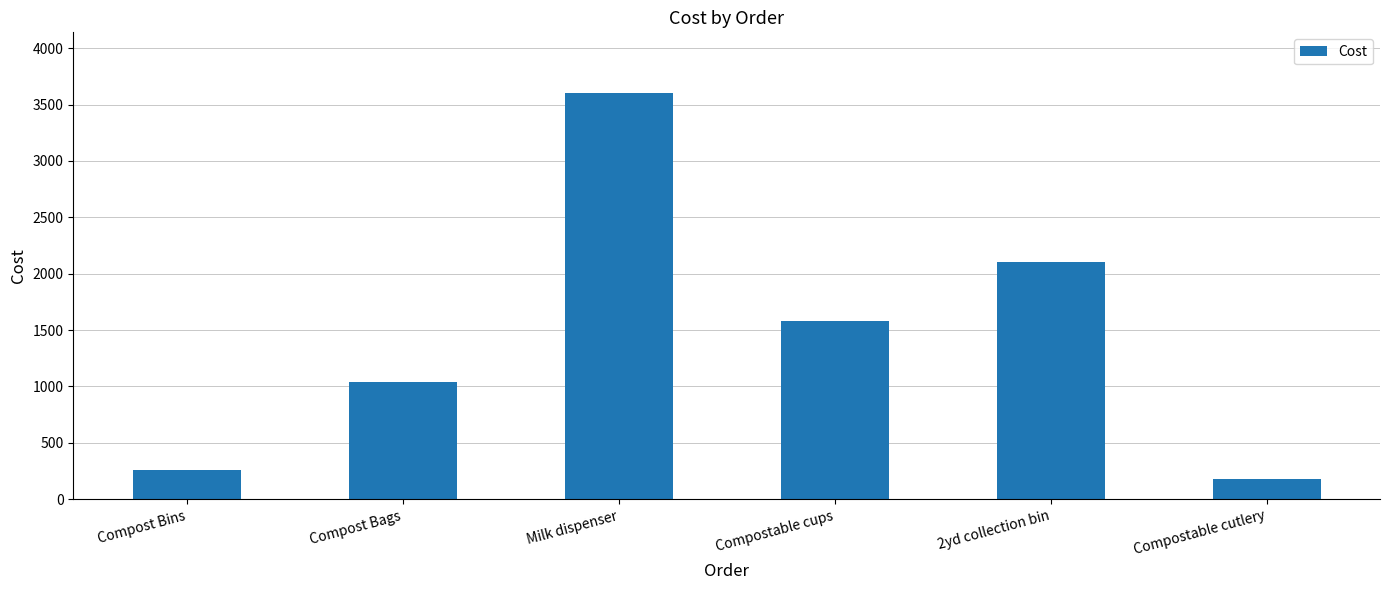

The value at Compostable cups is 2822. True or false?

False